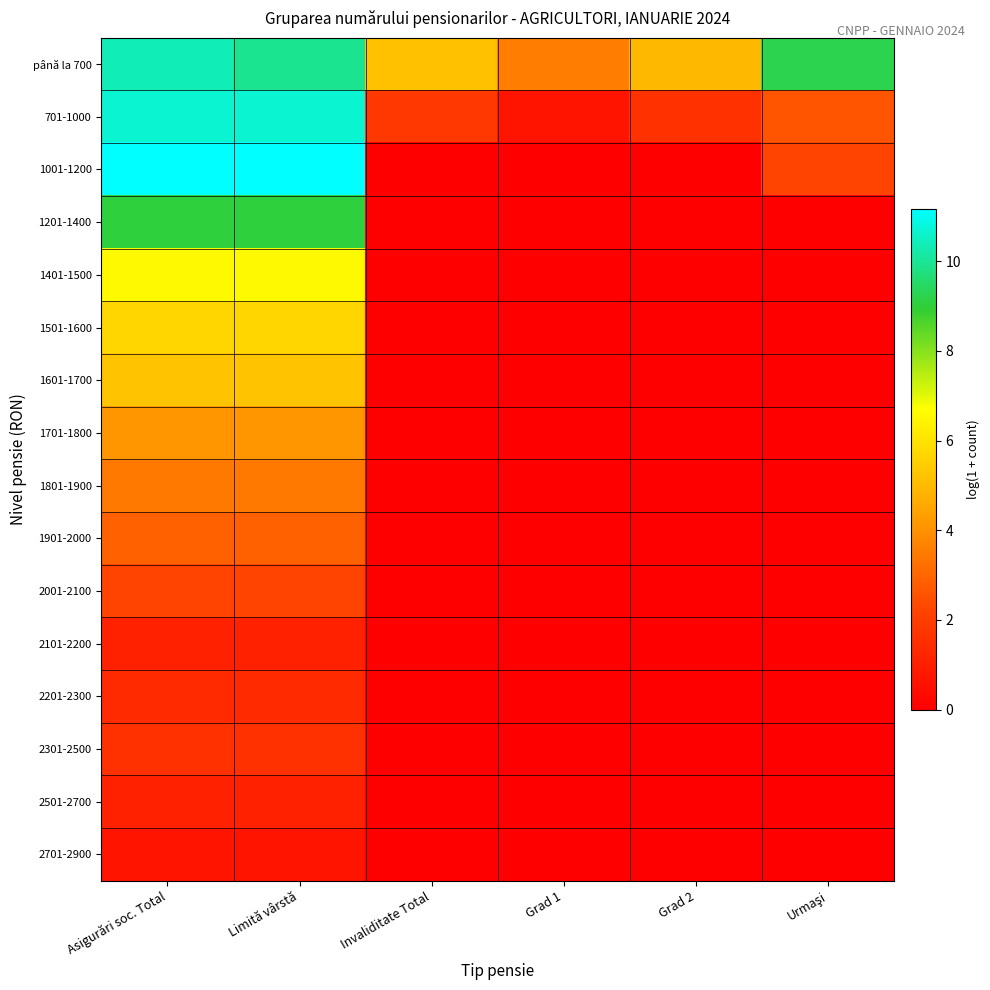

What is the total value across all series at Asigurări soc. Total?

77.3